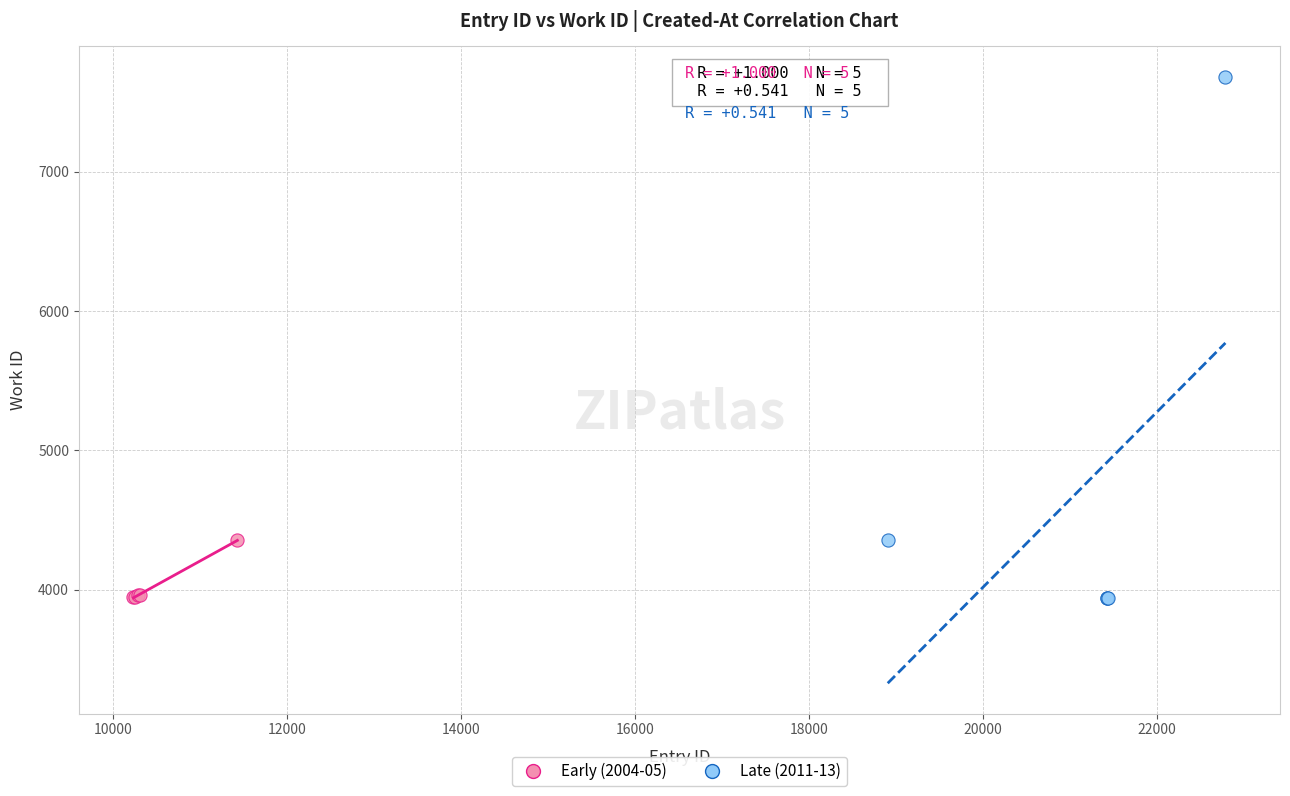

What are all the series names shown in the legend?

Early (2004-05), Late (2011-13)